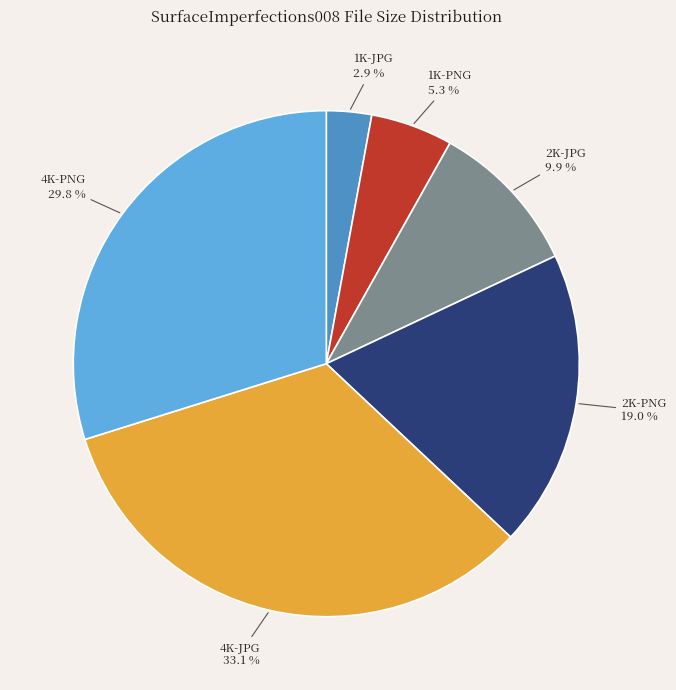

Between 2K-JPG and 4K-JPG, which is larger?

4K-JPG